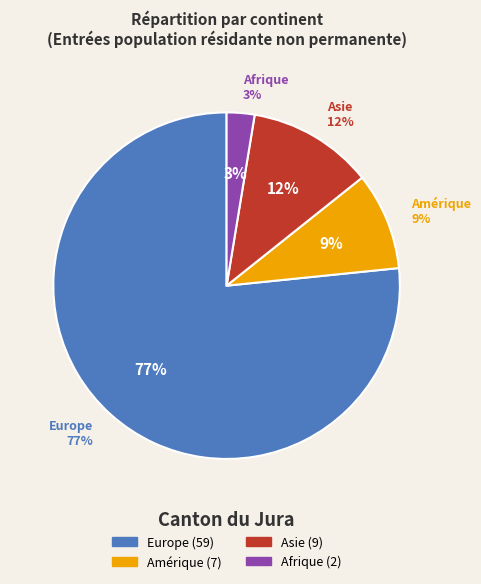

Which slice represents more than half of the pie?

Europe